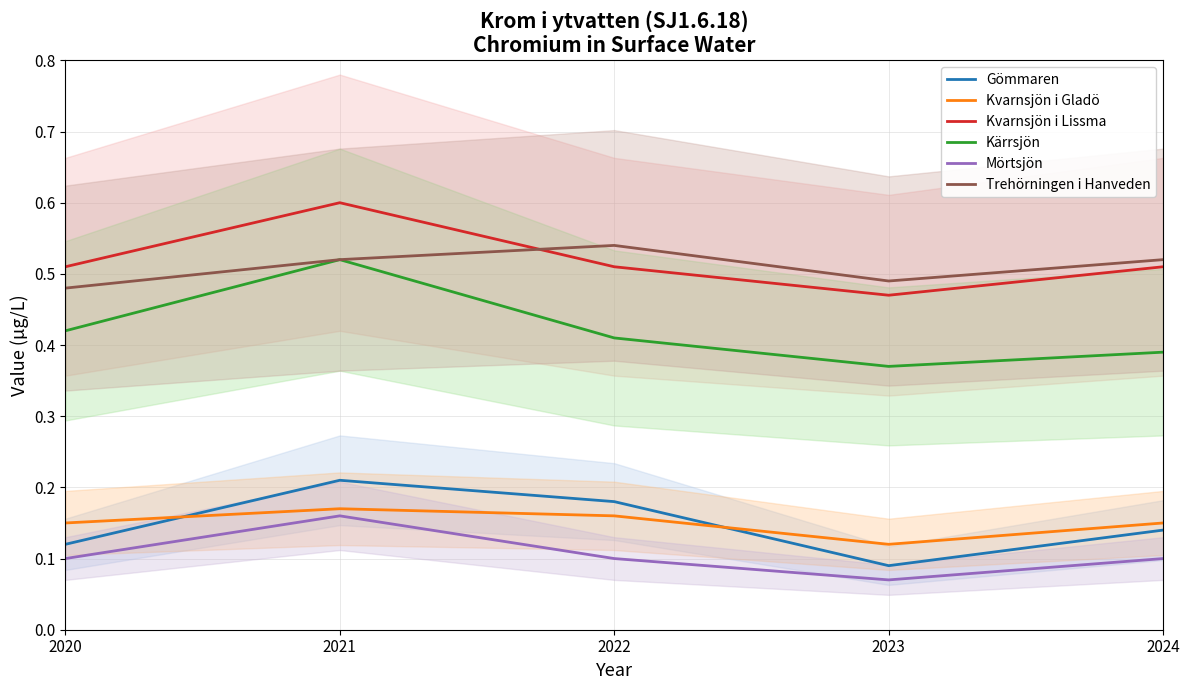

The Kvarnsjön i Gladö series shows 0.1 at 2024. True or false?

False